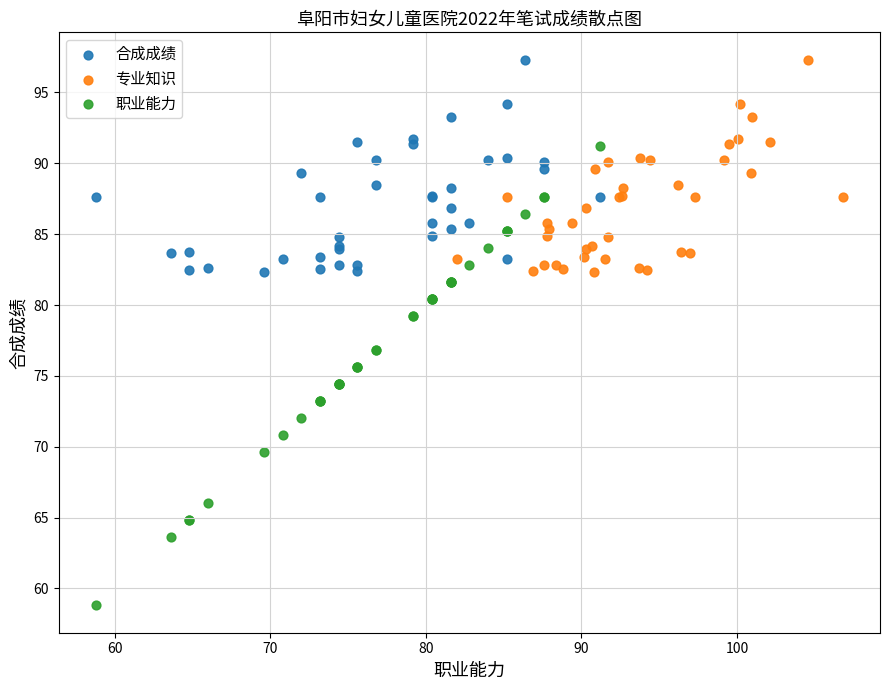

Which series has the widest spread of Y values?

职业能力